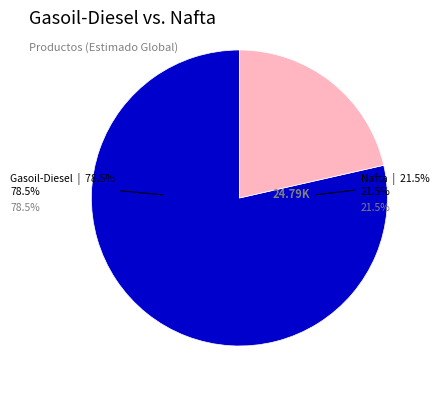

To the nearest percent, what percentage of the pie is Nafta?

21%